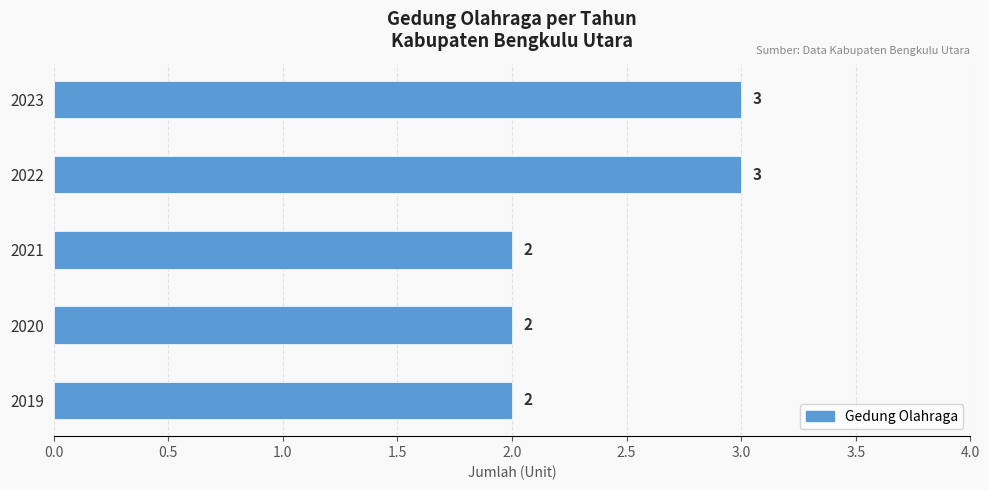

The value at 2020 is 2. True or false?

True